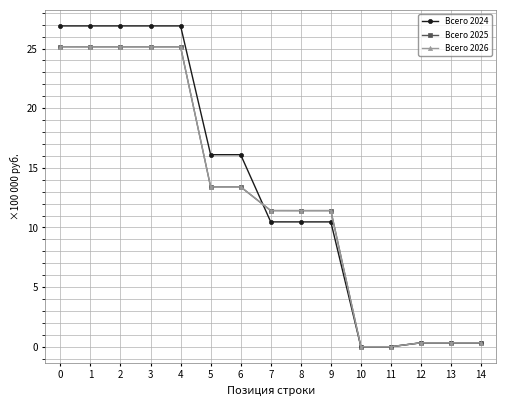

Does the chart display data point markers on the line(s)?

Yes